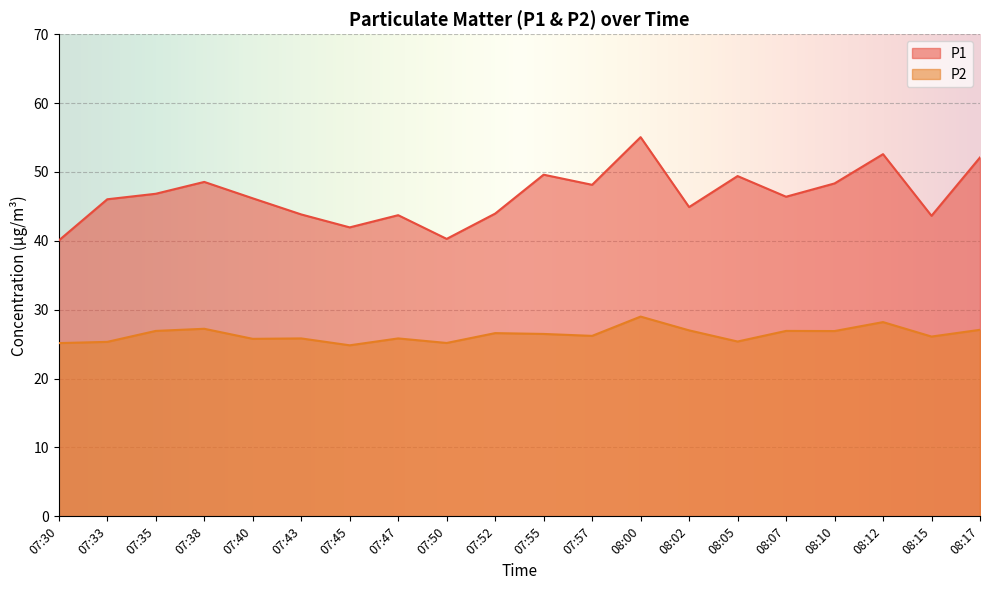

How many values in the P1 series are below 46?

8